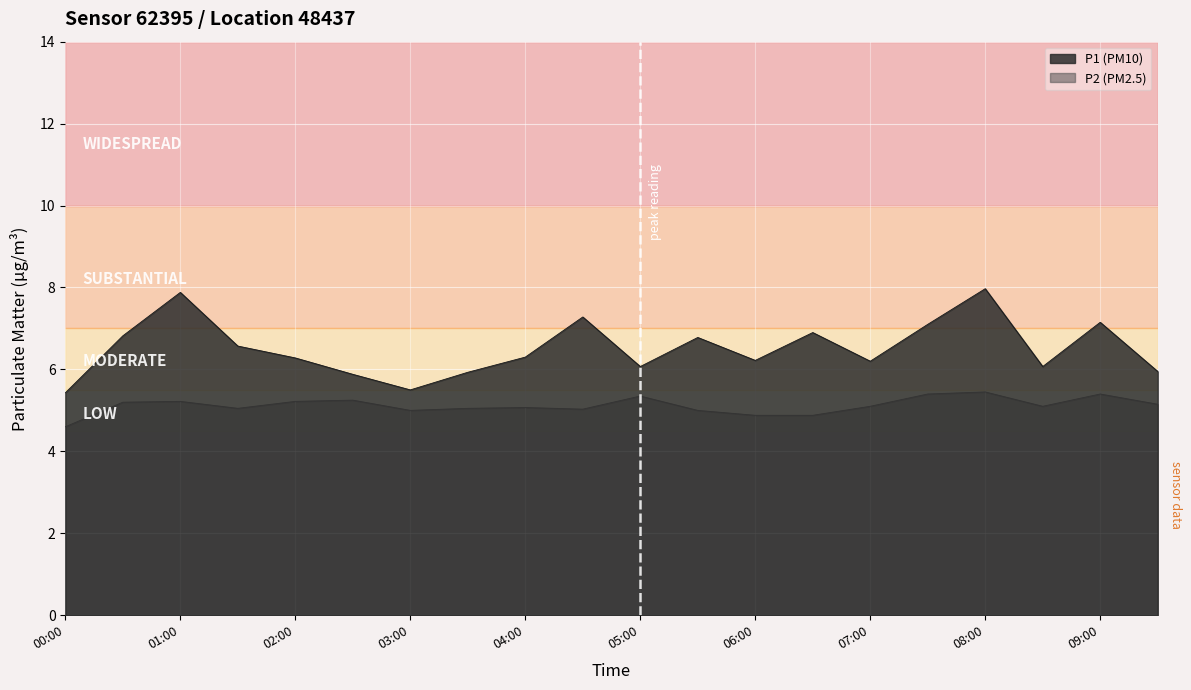

Which series has the largest range (max minus min)?

P1